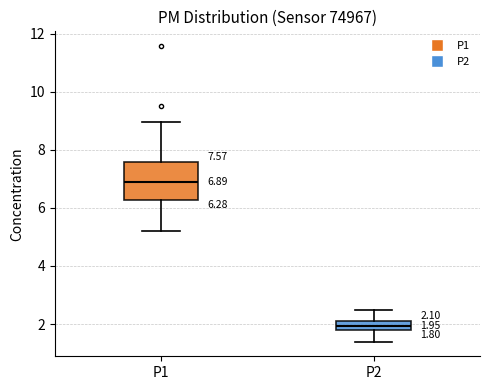

Which box has the lowest median line?

P2